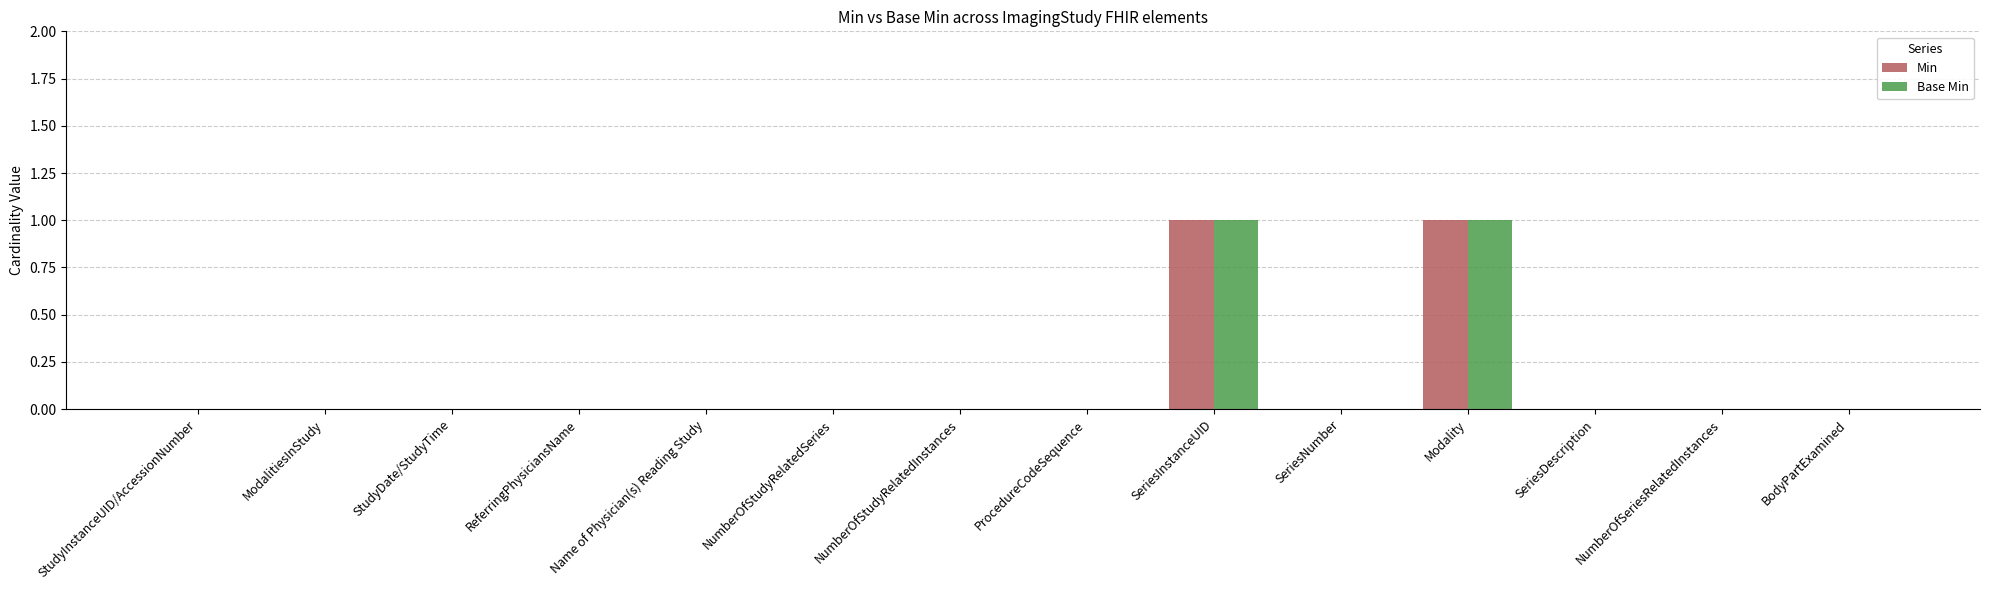

Is the value of Min at Modality greater than the value of Base Min at SeriesDescription?

Yes